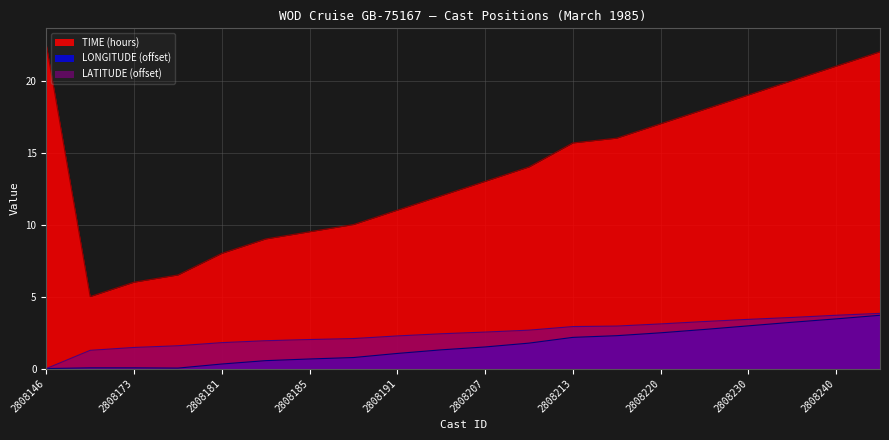

Rank the series by their maximum value, from highest to lowest.

TIME, LATITUDE, LONGITUDE